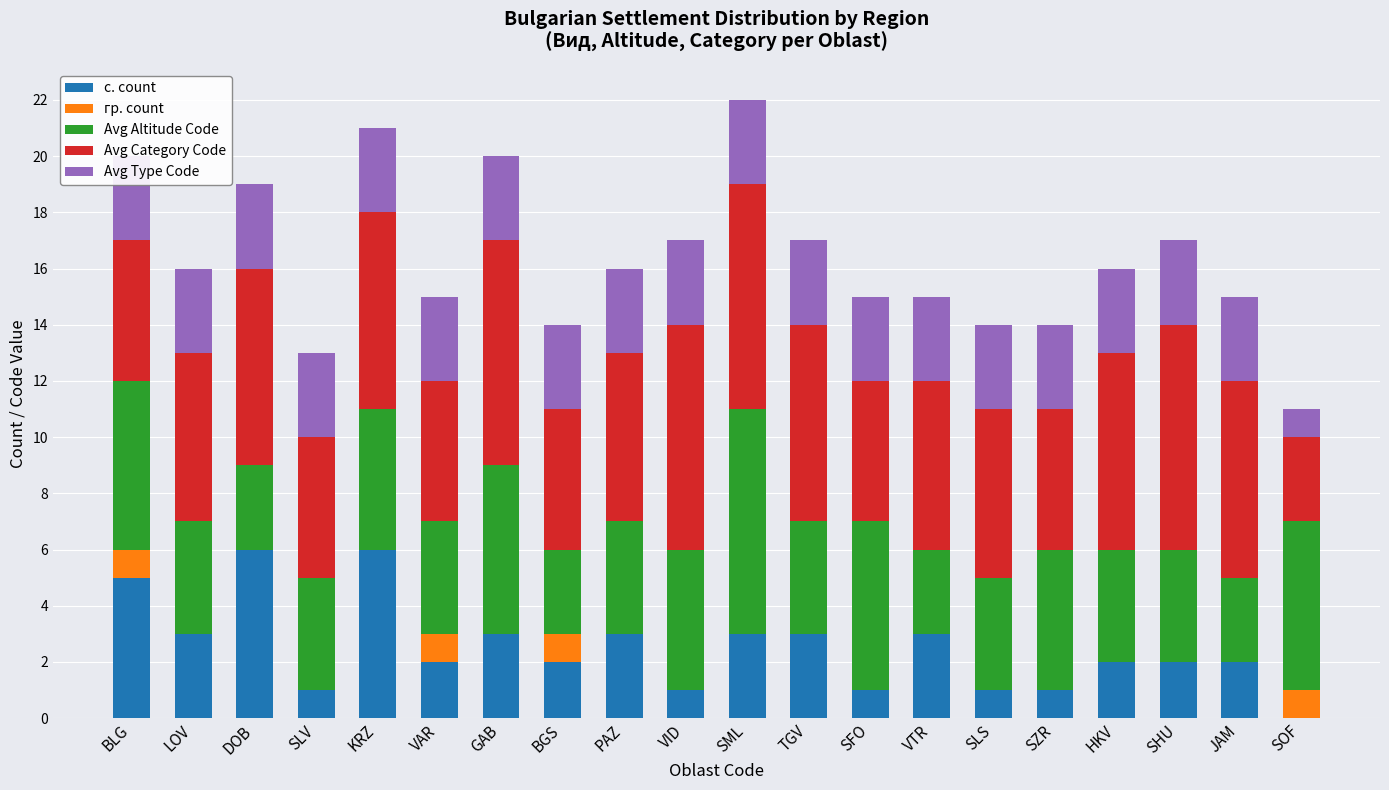

Rank the series at VAR from lowest to highest value.

гр. count, с. count, Avg Type Code, Avg Altitude Code, Avg Category Code